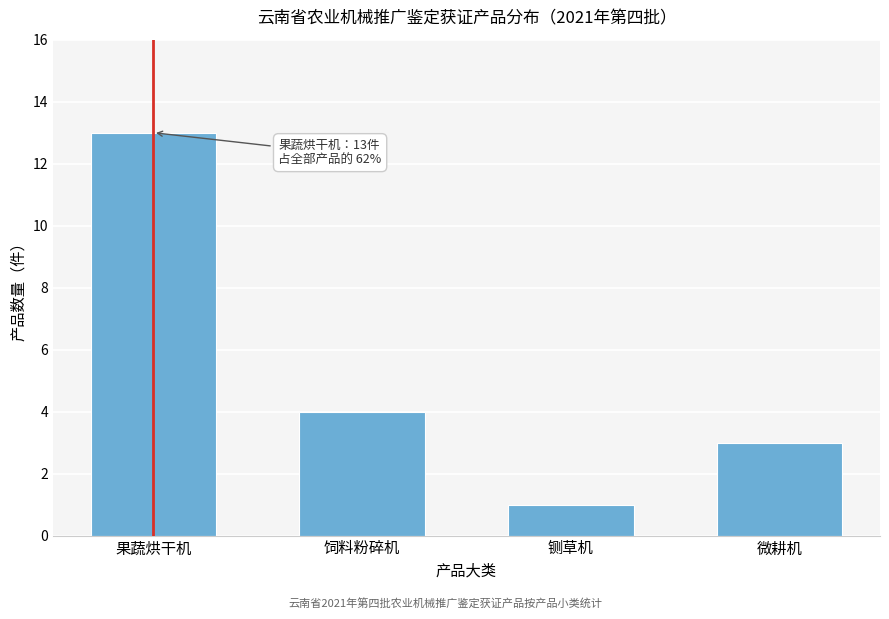

Reading right to left, what are all the values shown in this chart?

3	1	4	13